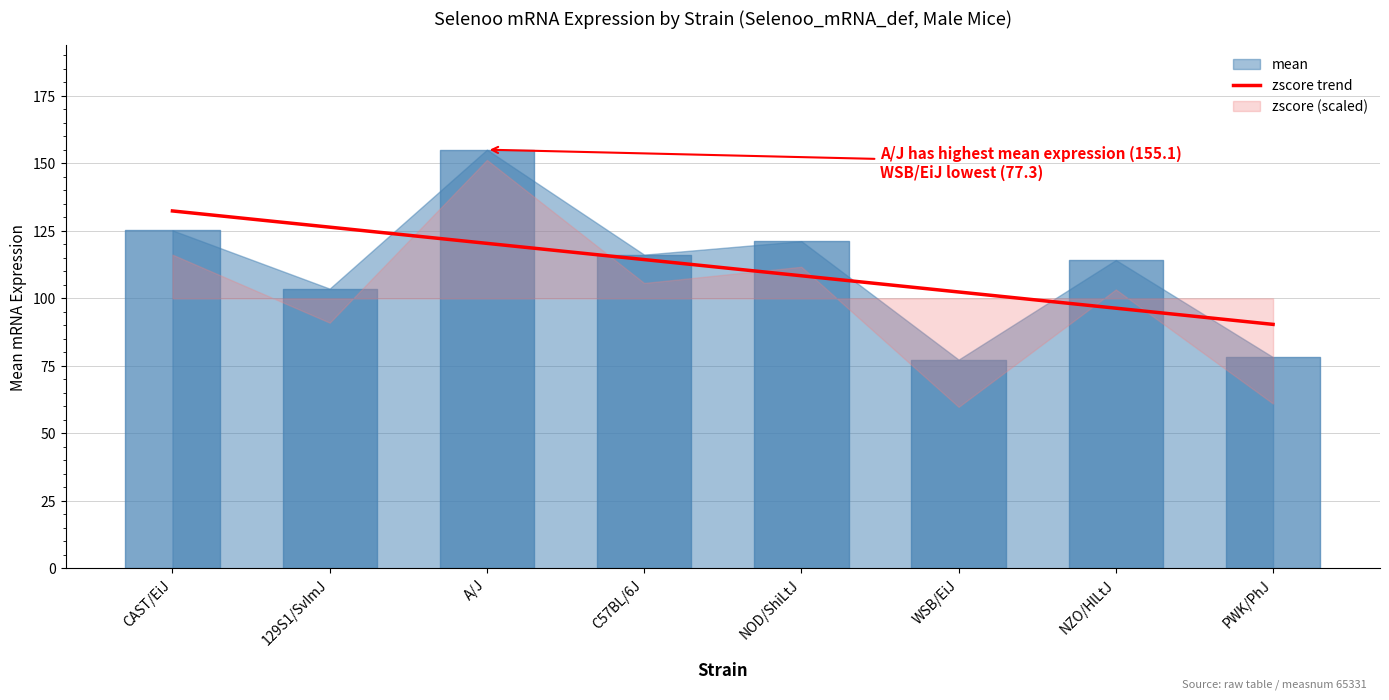

Where does the data first go above 114?

CAST/EiJ